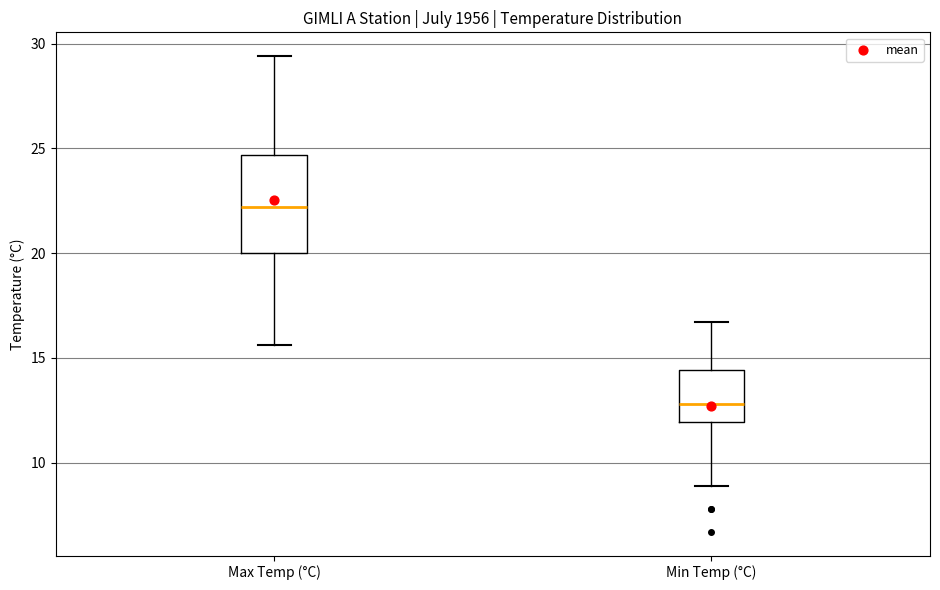

Reading left to right, read every box against the y-axis: the position of its median line, the range the box covers, and the ends of its whiskers. The values are not printed on the chart, so give them approximately, as read against the axis.

Max Temp (°C): median 22.0, box 20.0 to 24.5, whiskers 15.5 to 29.5
Min Temp (°C): median 13.0, box 12.0 to 14.5, whiskers 9.0 to 16.5